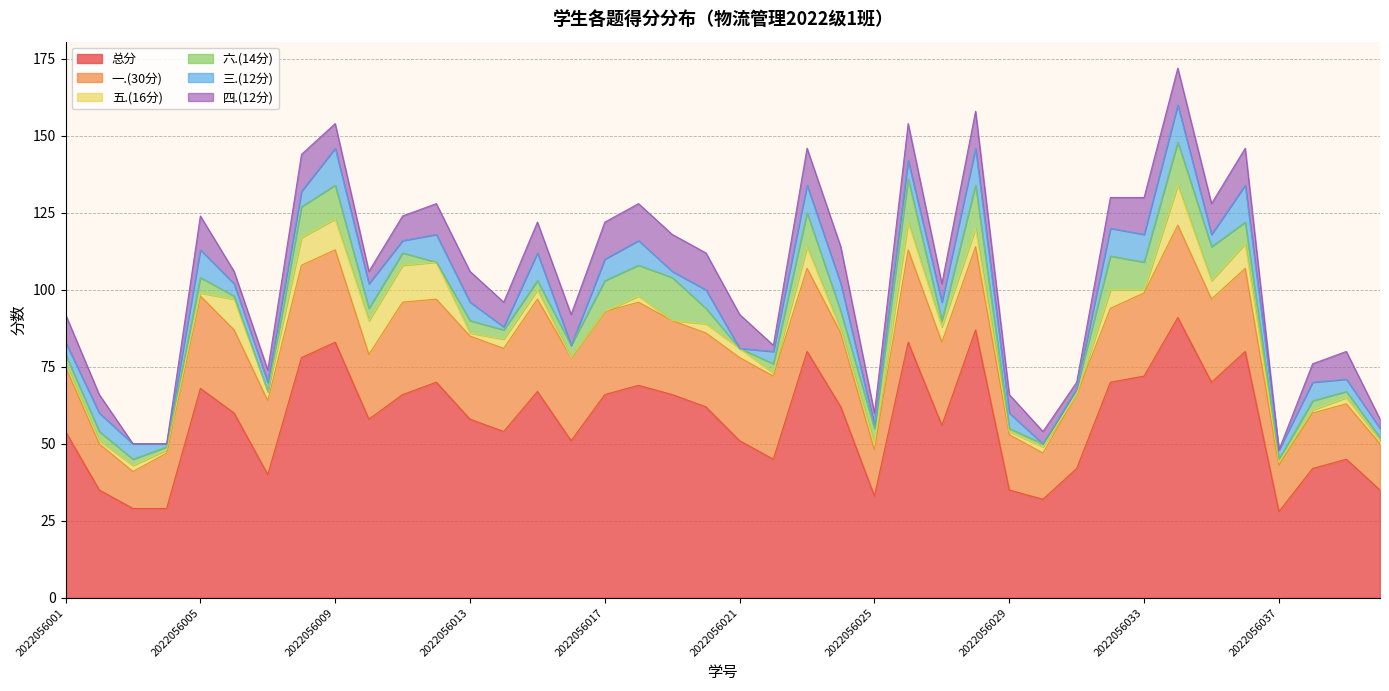

How many values in the 六.(14分) series are below 4?

19